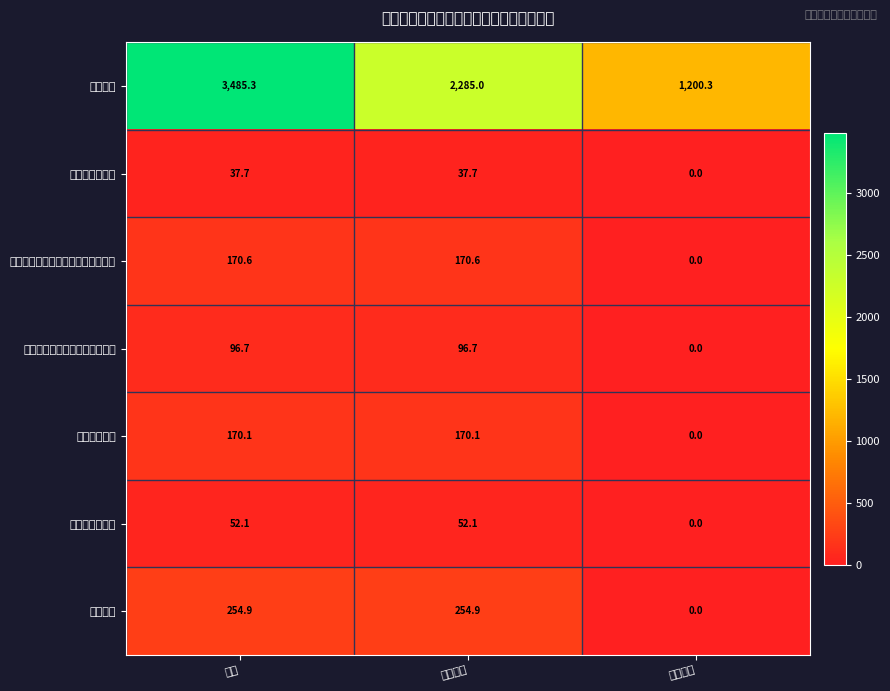

Which has a higher value, 项目支出 or 合计?

合计